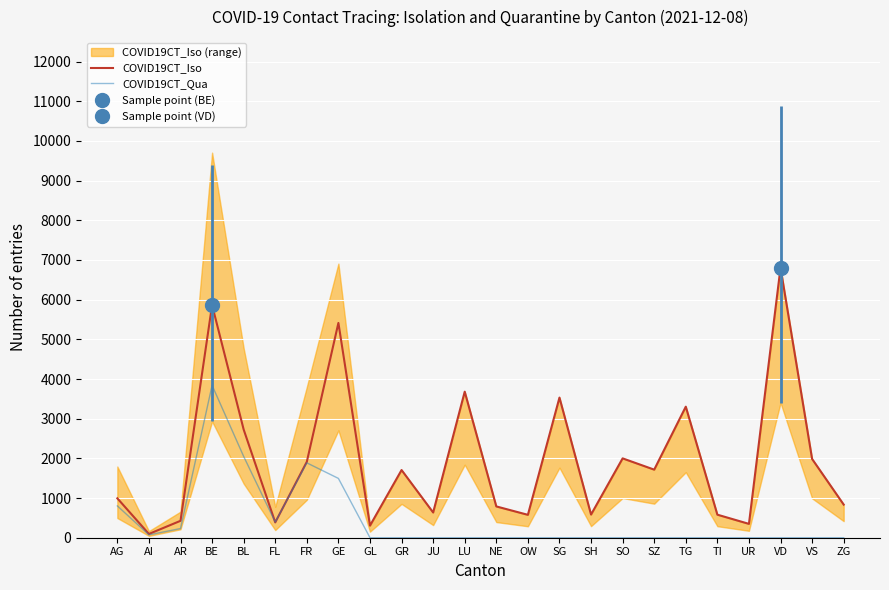

Rank the series by their average value, from lowest to highest.

COVID19CT_Qua, COVID19CT_Iso